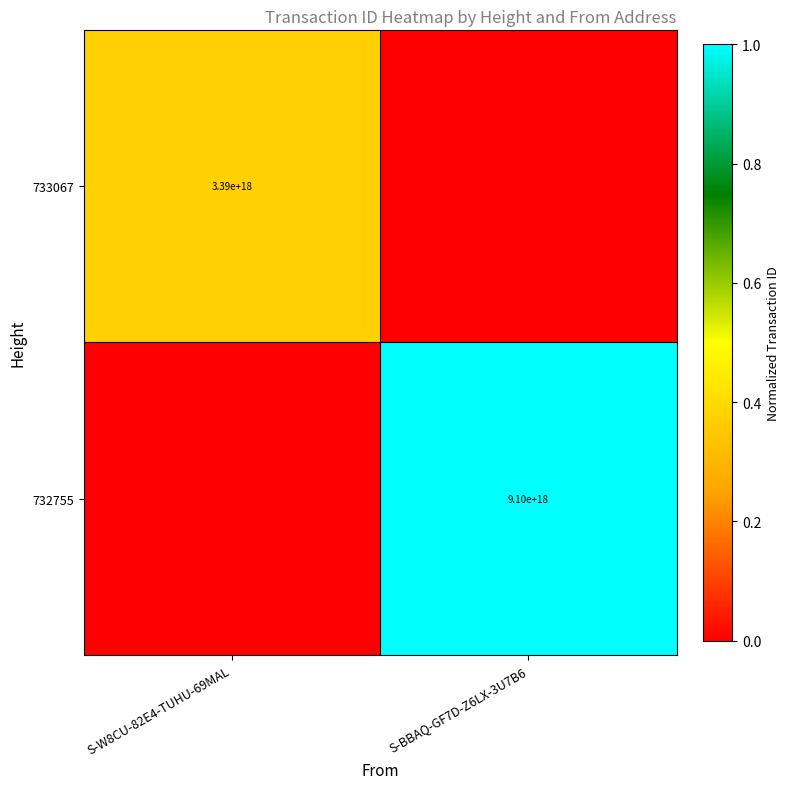

True or false: 733067 has a value of 5875169911062953984 at S-W8CU-82E4-TUHU-69MAL.

False